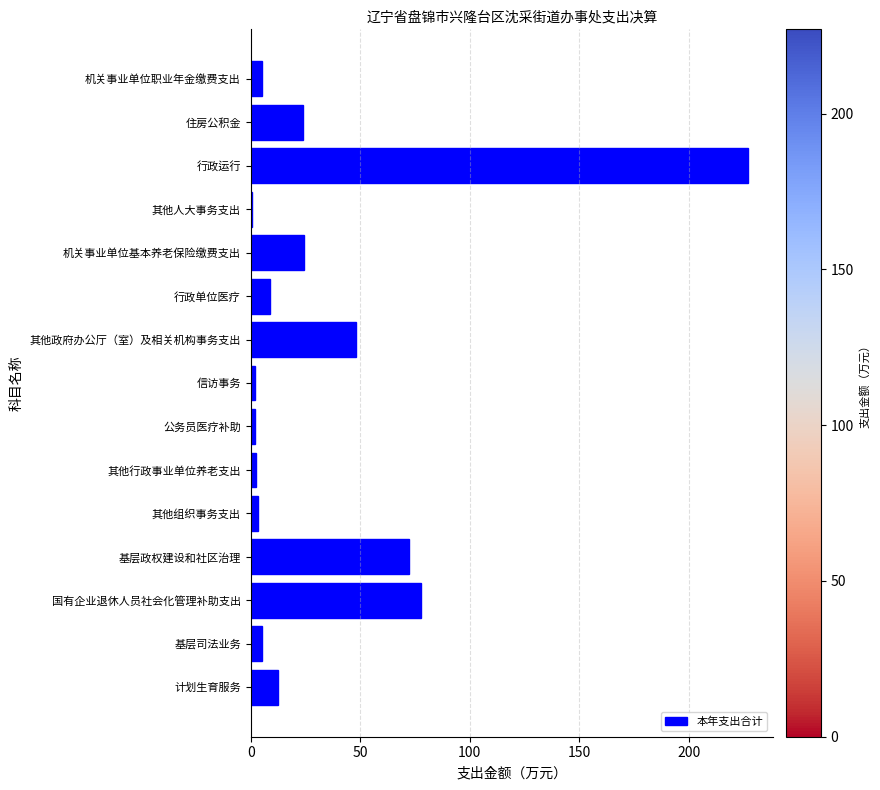

Which has a higher value, 行政运行 or 其他政府办公厅（室）及相关机构事务支出?

行政运行